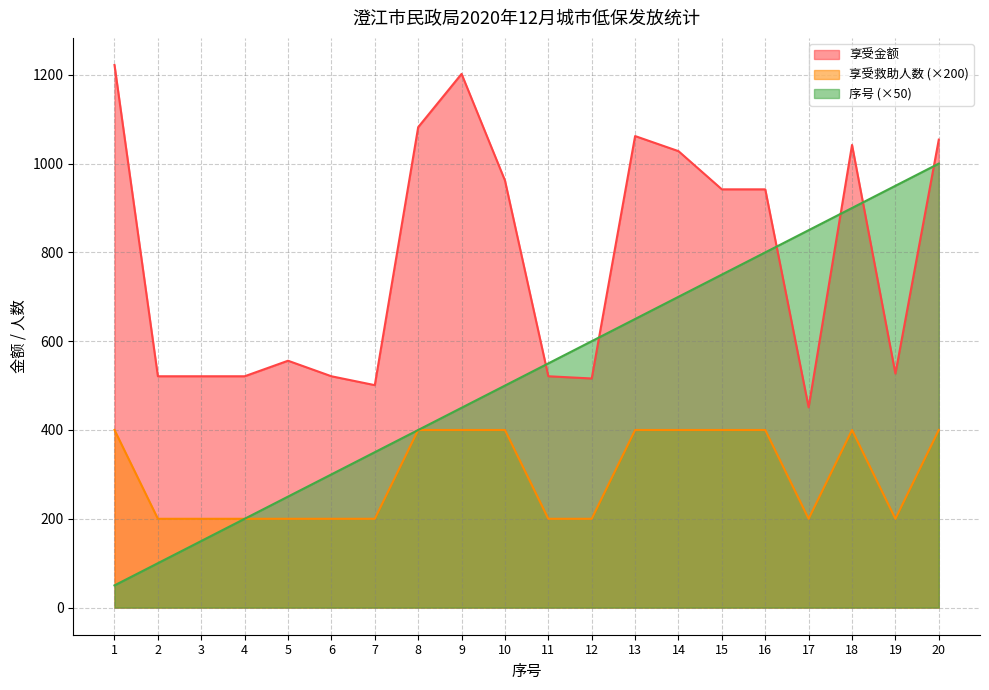

Reading left to right, extract all data points from this chart.

享受金额: 1222	521	521	521	556	521	501	1082	1202	962	521	516	1062	1028	942	942	451	1042	527	1054
享受救助人数: 400	200	200	200	200	200	200	400	400	400	200	200	400	400	400	400	200	400	200	400
序号: 50	100	150	200	250	300	350	400	450	500	550	600	650	700	750	800	850	900	950	1000